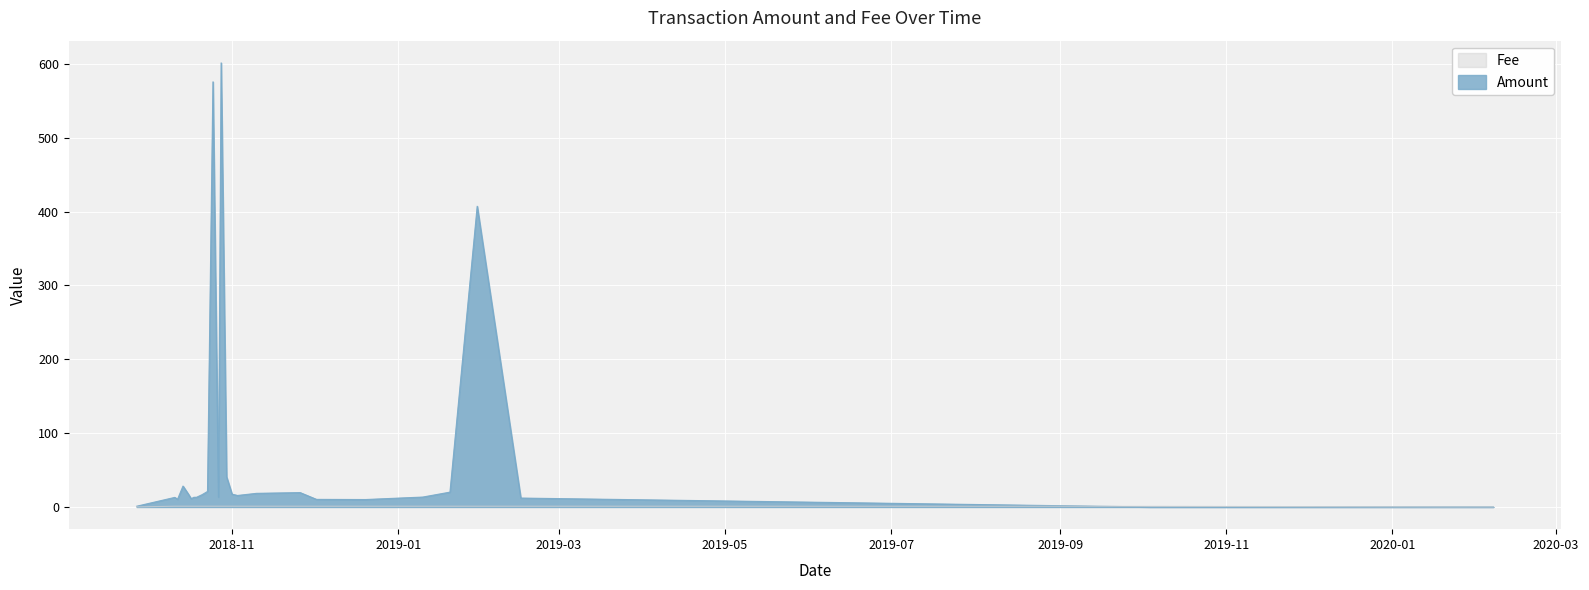

Which series has the largest total across all categories?

Amount